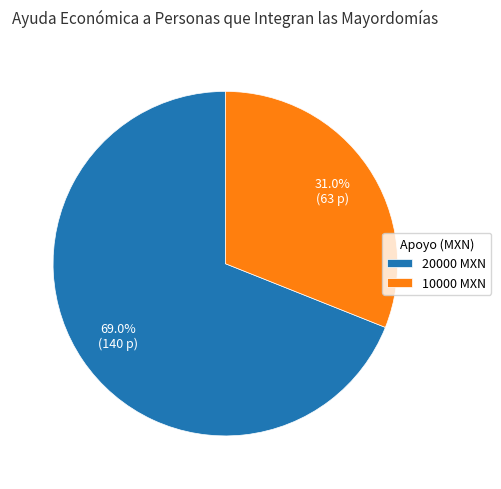

Combined, do 10000 MXN and 20000 MXN account for over 50%?

Yes